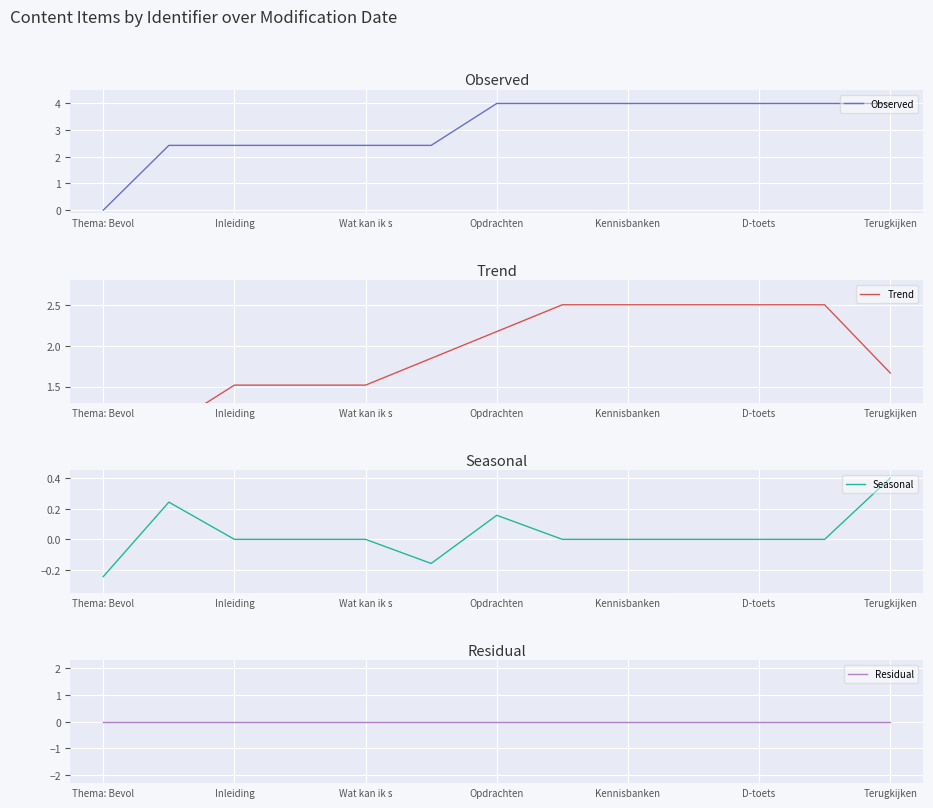

The Observed series shows 1.4 at Inleiding. True or false?

False